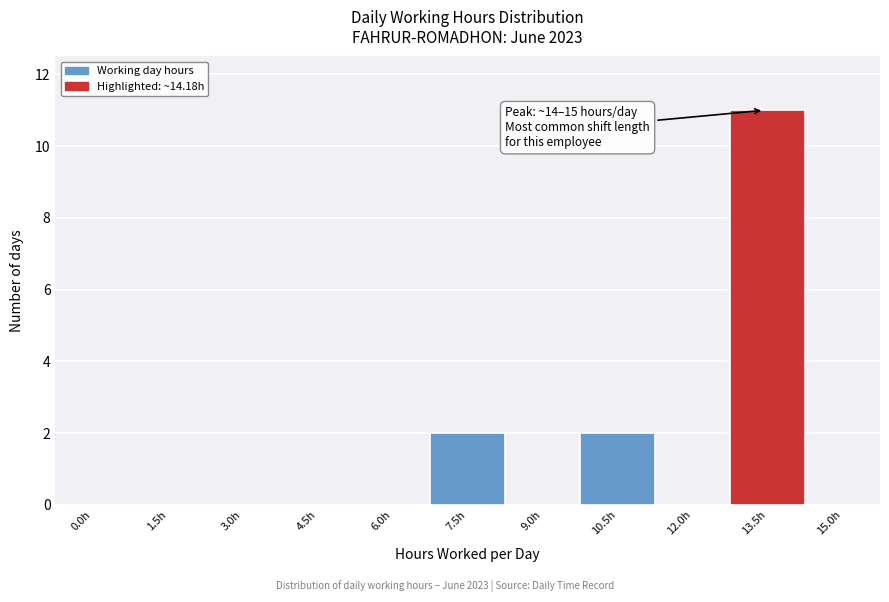

Reading left to right, transcribe all the data shown in this chart.

0.0h=0	1.5h=0	3.0h=0	4.5h=0	6.0h=0	7.5h=2	9.0h=0	10.5h=2	12.0h=0	13.5h=11	15.0h=0